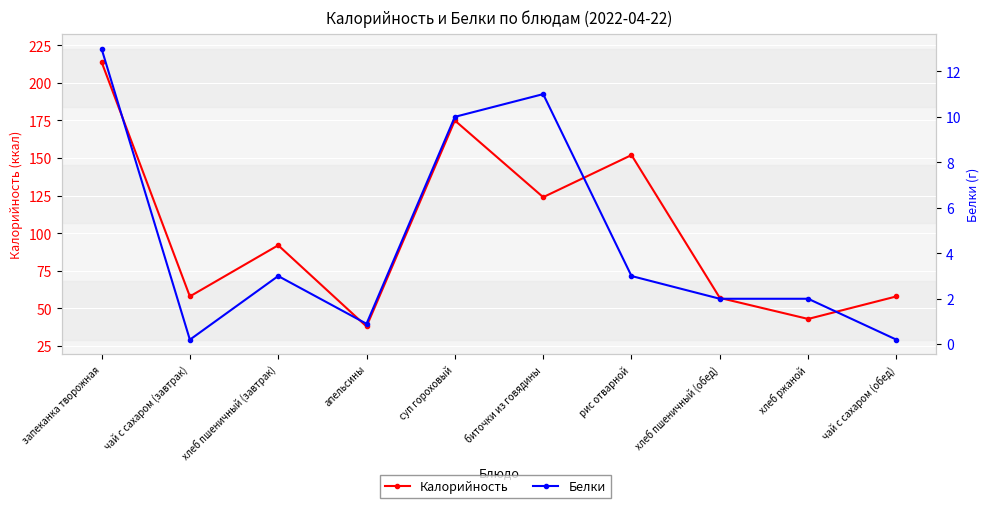

Where is the first local minimum for Белки?

чай с сахаром (завтрак)